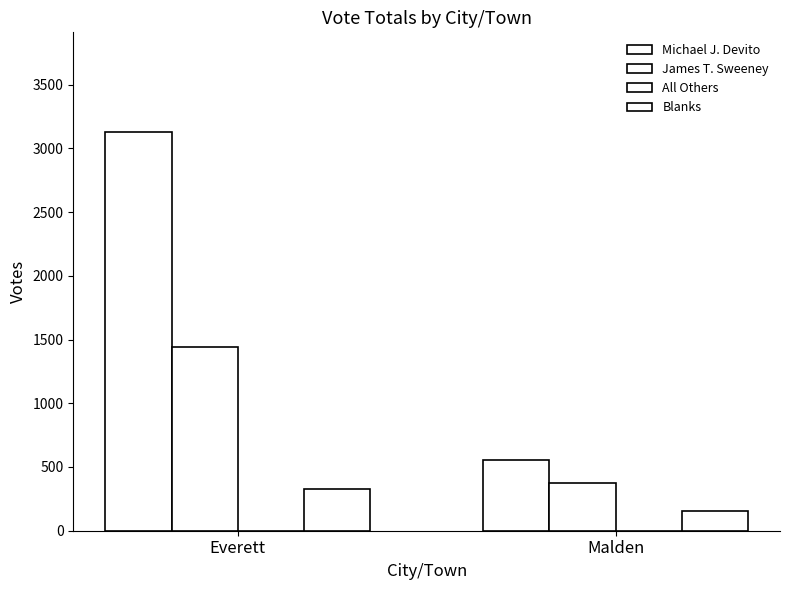

Are the bars horizontal?

No